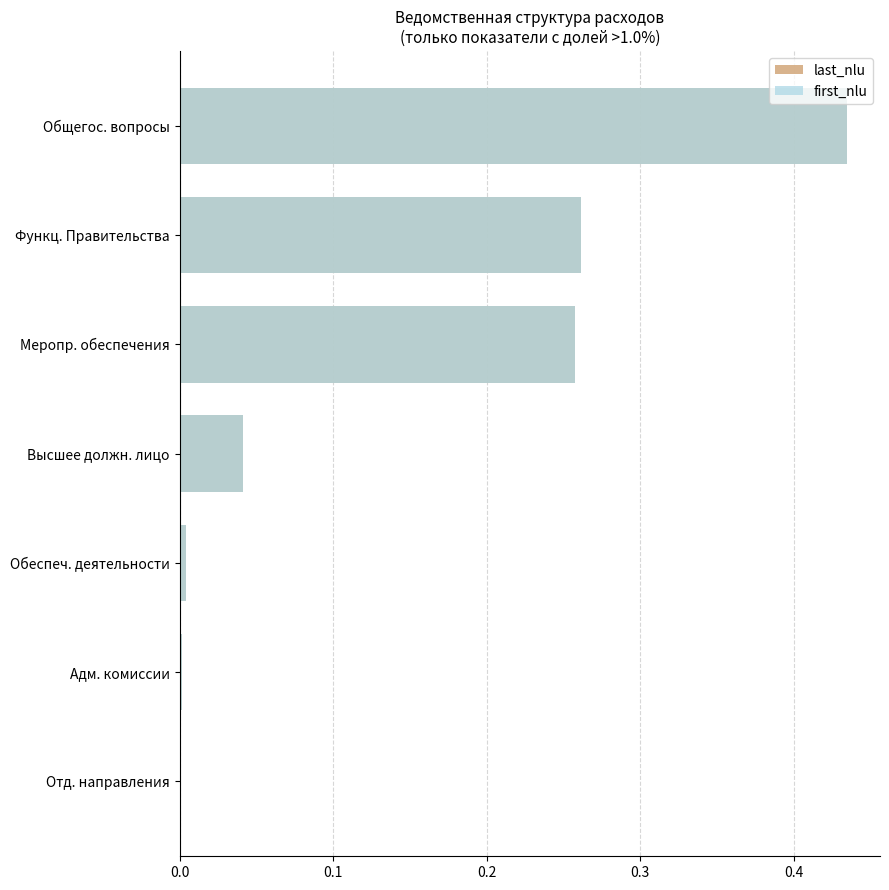

Which has a higher value, Общегос. вопросы or Обеспеч. деятельности?

Общегос. вопросы